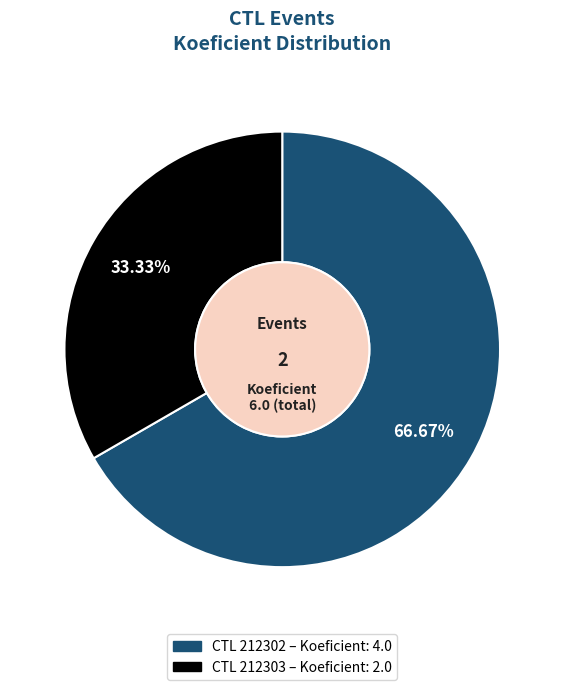

Is there any slice that represents more than half of the pie?

Yes